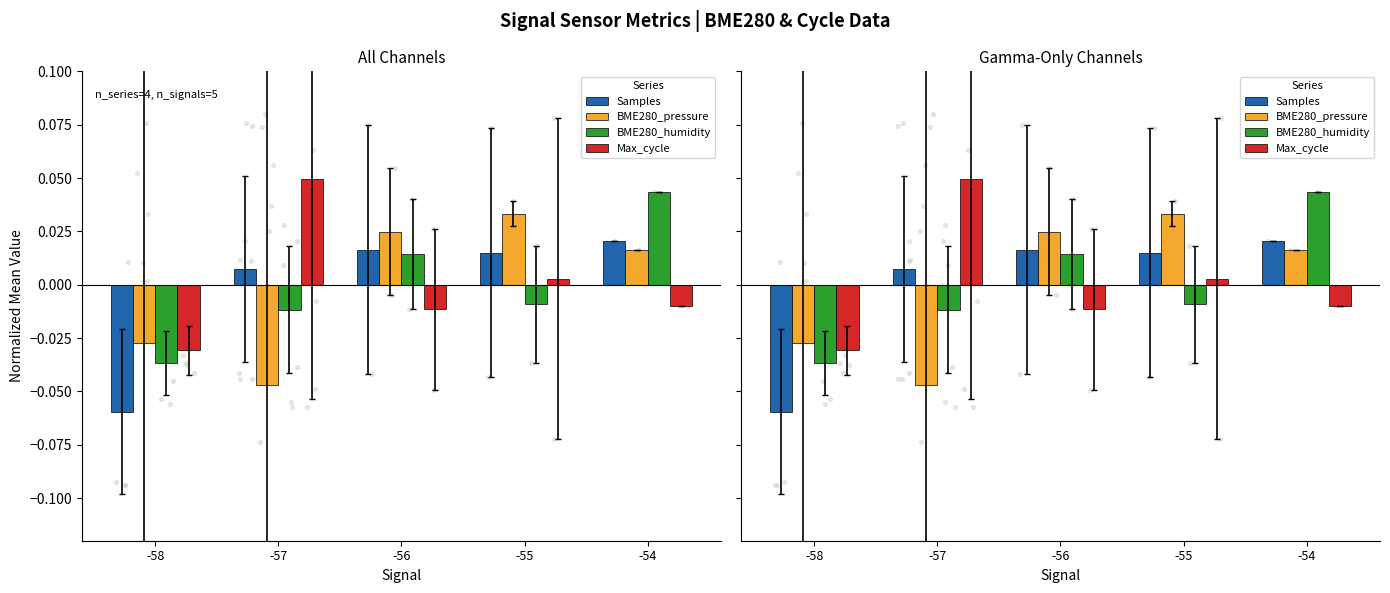

Which series contains the highest Y value?

Max_cycle